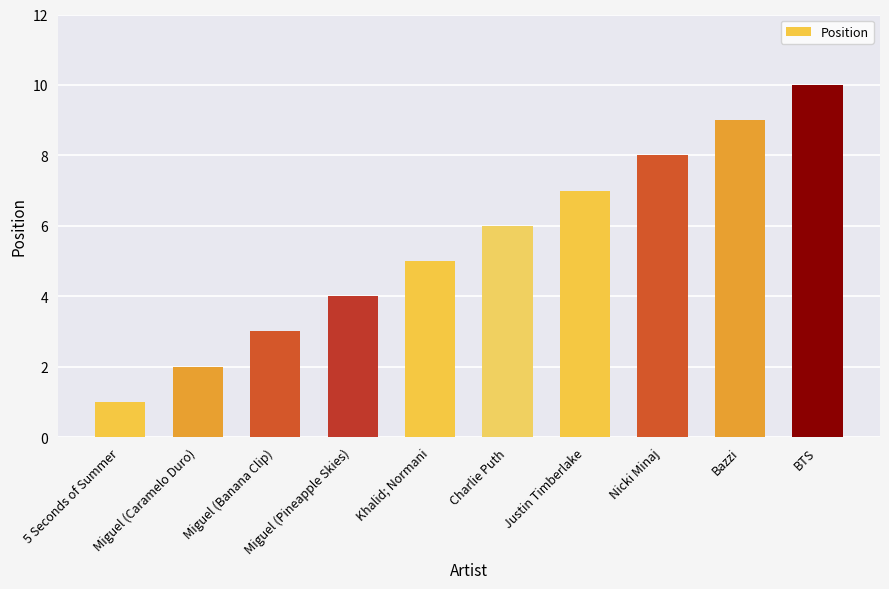

What is the average value?

6